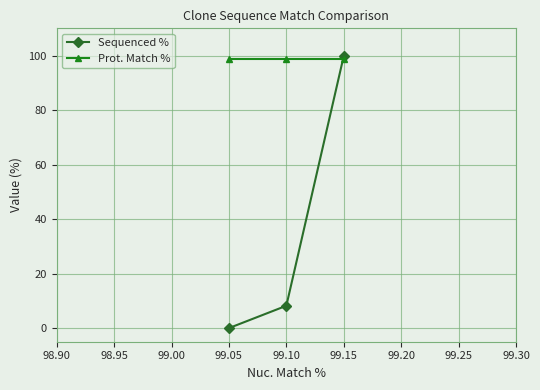

Reading left to right, what are all the values shown in this chart?

Sequenced %: 0.0	8.2	99.9
Prot. Match %: 98.8	98.8	98.8